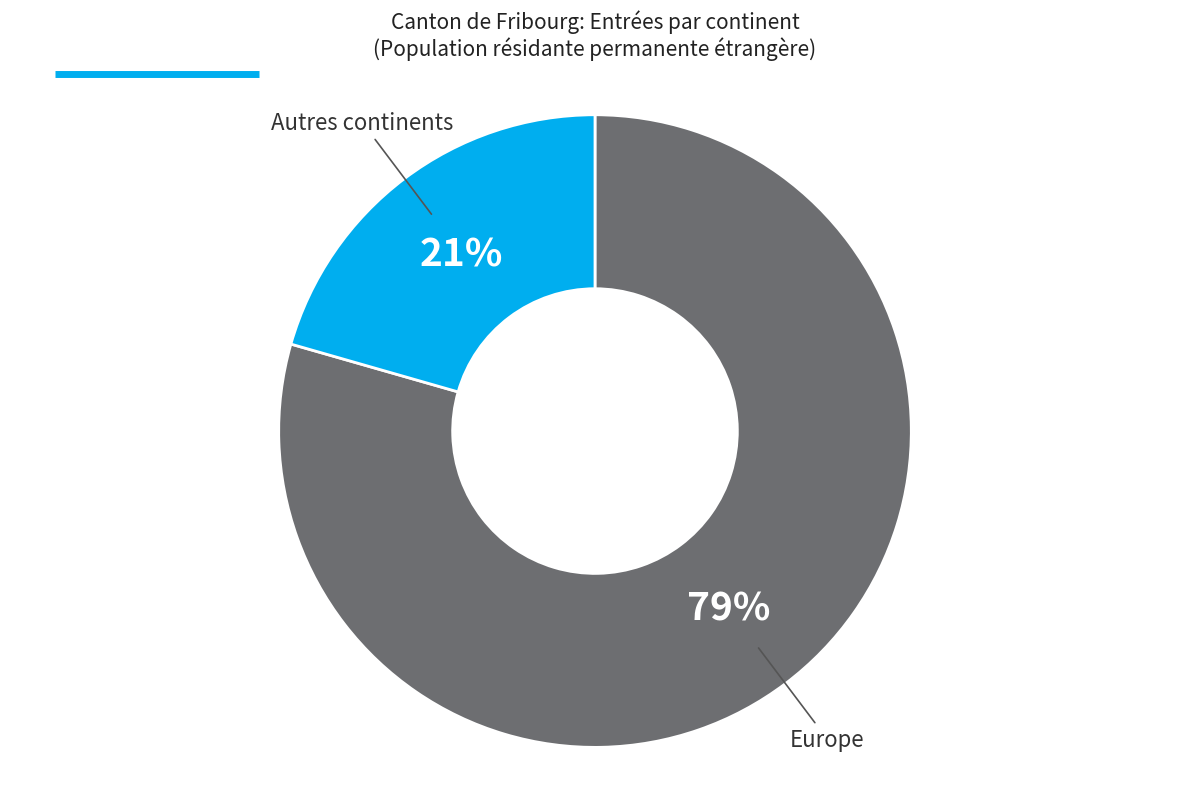

How many slices are in this pie chart?

2